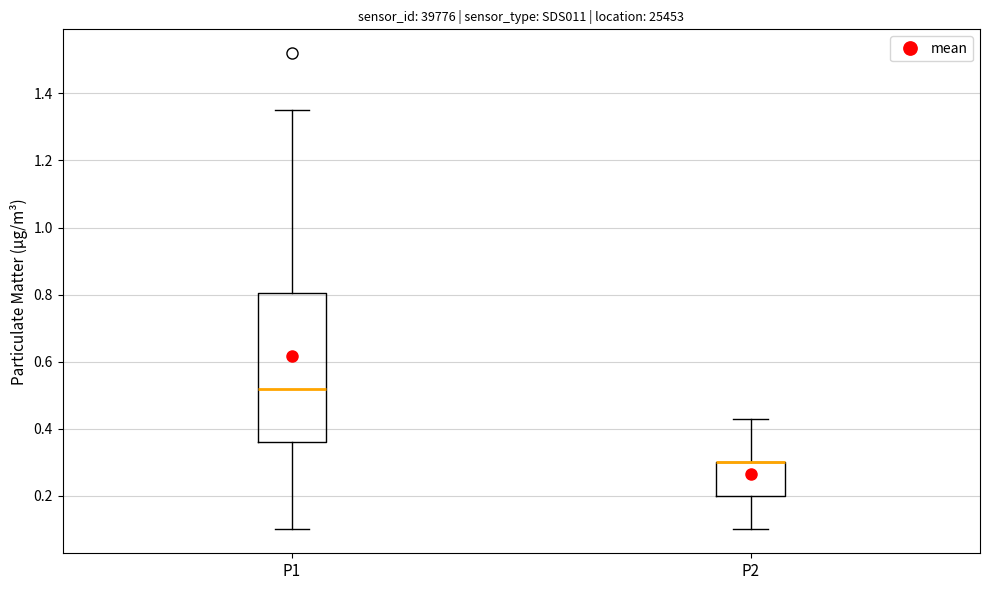

Reading left to right, read every box against the y-axis: the position of its median line, the range the box covers, and the ends of its whiskers. The values are not printed on the chart, so give them approximately, as read against the axis.

P1: median 0.52, box 0.36 to 0.80, whiskers 0.10 to 1.36
P2: median 0.30 (drawn on the box's upper edge), box 0.20 to 0.30, whiskers 0.10 to 0.44